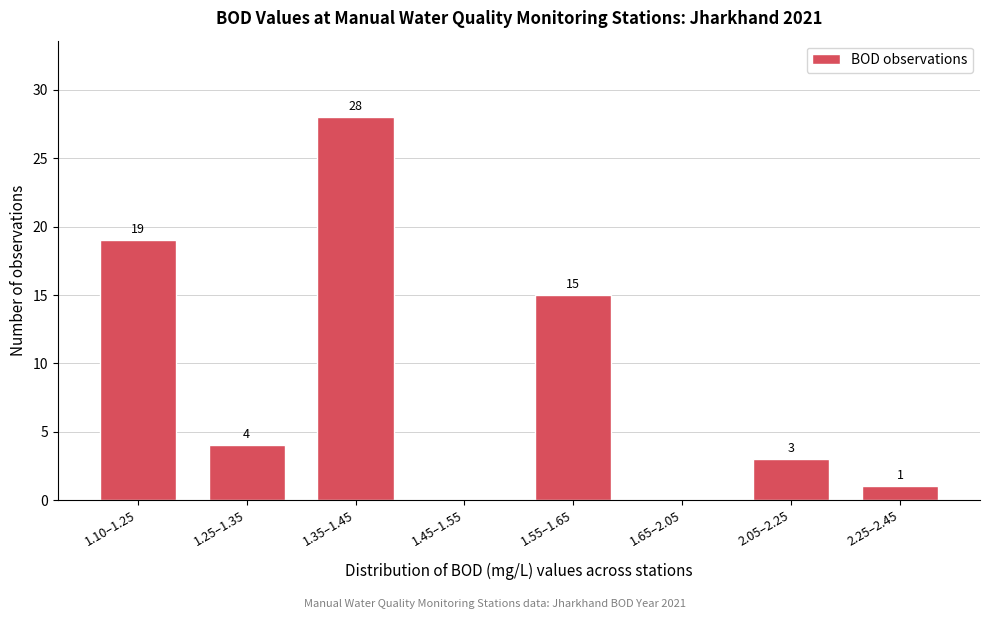

Reading right to left, what are all the values shown in this chart?

2.25–2.45=1	2.05–2.25=3	1.65–2.05=0	1.55–1.65=15	1.45–1.55=0	1.35–1.45=28	1.25–1.35=4	1.10–1.25=19